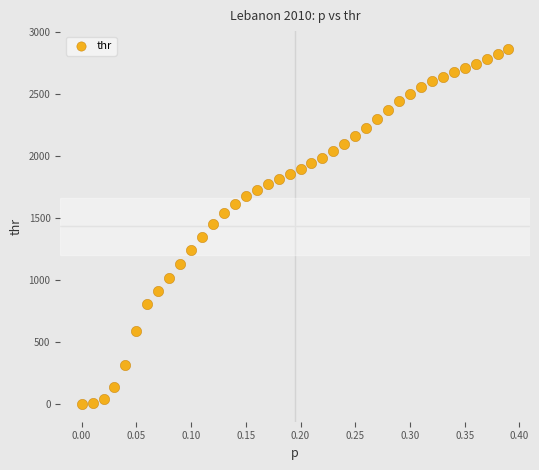

What is the range of Y values (max minus min)?

2861.4